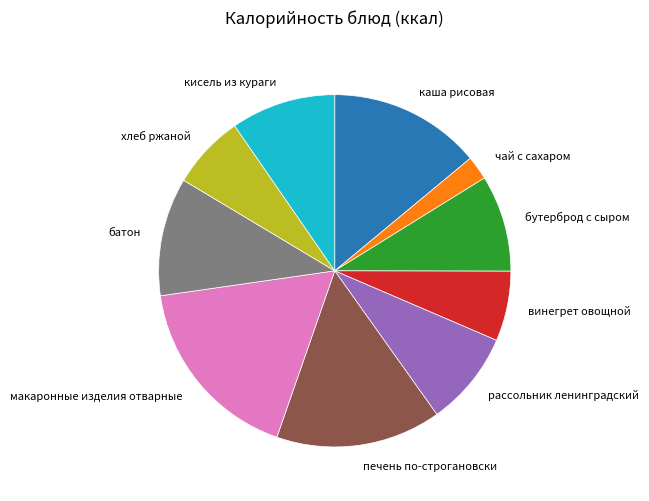

Is there any slice that represents more than half of the pie?

No